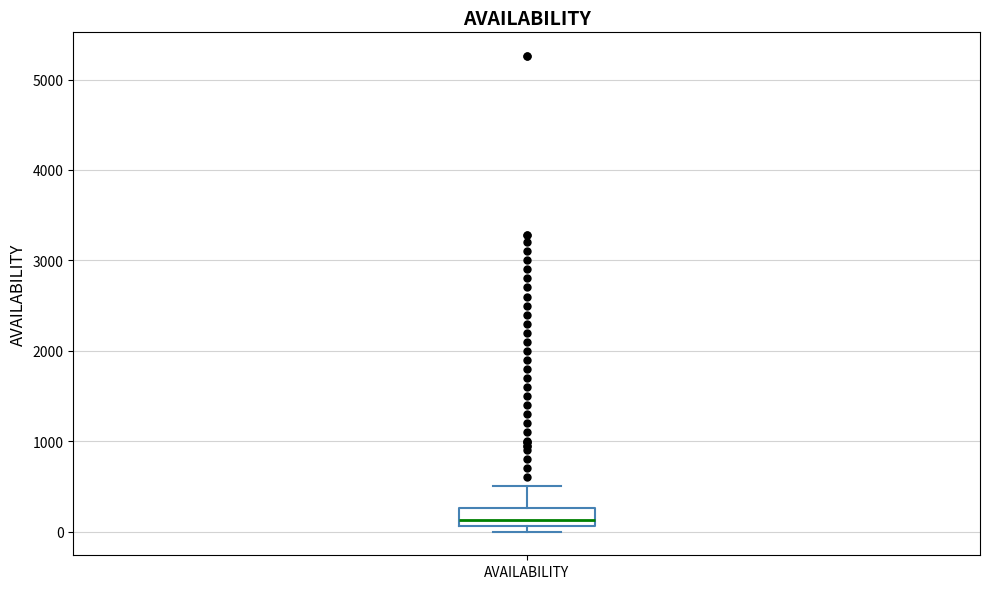

Transcribe this box plot: give where the median line is, the range the box spans, and where the two whiskers end, as read against the y-axis. The values are not printed on the chart, so give them approximately, as read against the axis.

median 100 (inside the box), box 100 to 300, whiskers 0 to 500